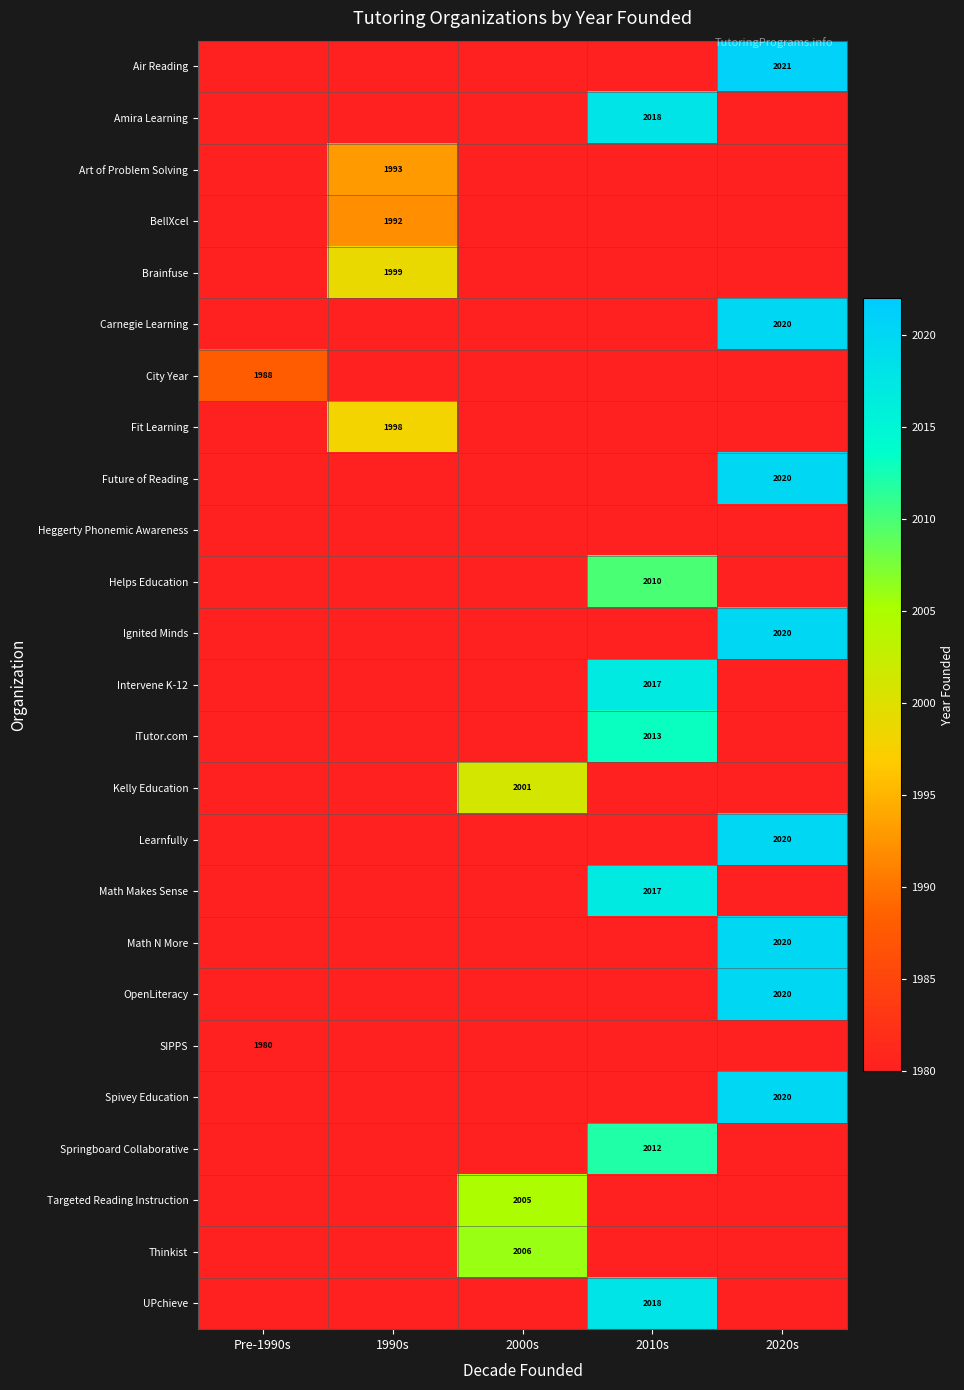

Is it true that Helps Education equals 563 at 2010s?

False